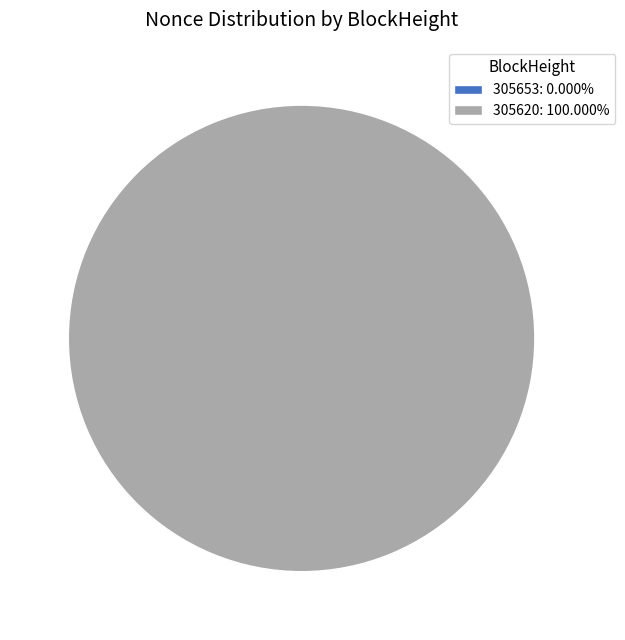

Which slice is the largest?

305620